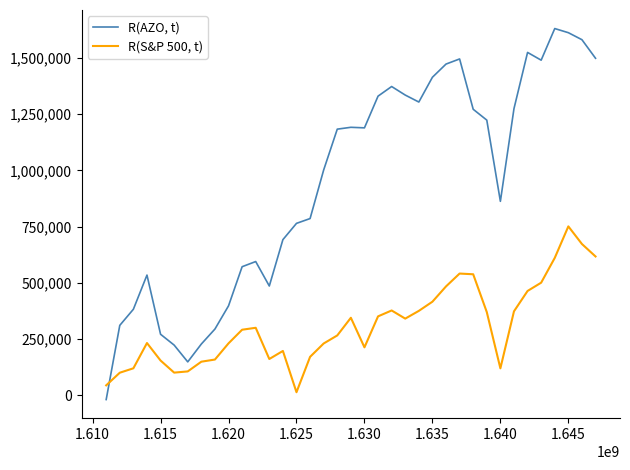

How many values in the R(AZO, t) series exceed 1183800?

19